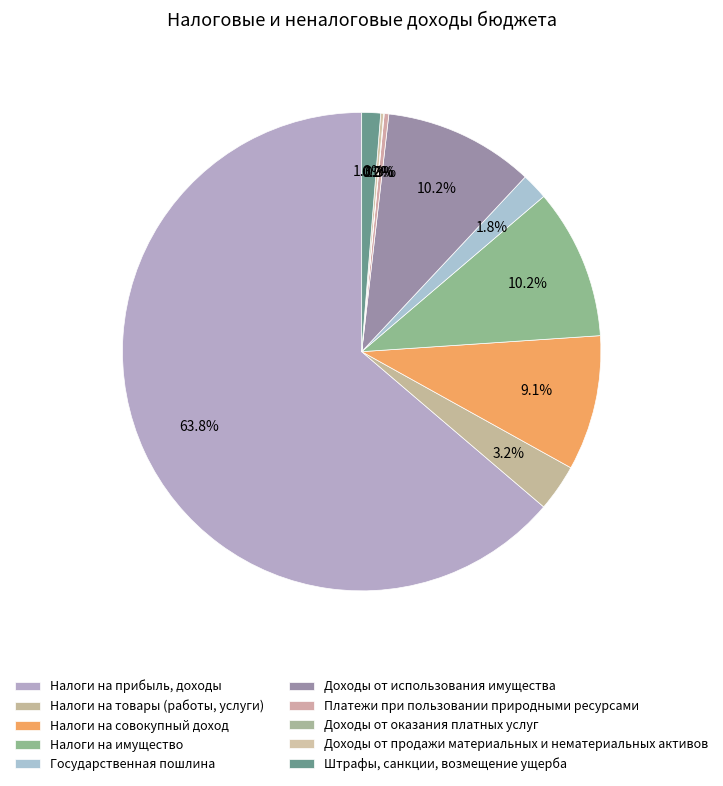

To the nearest percent, what is the difference between the largest and smallest slice percentages?

64%